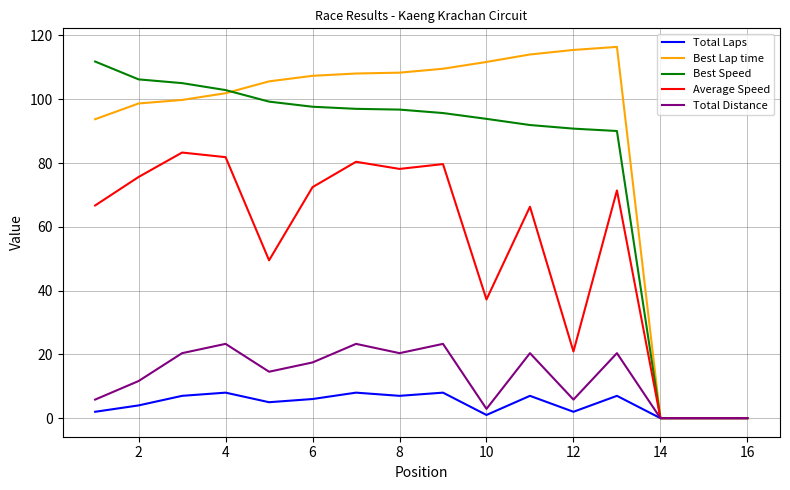

Does the chart display data point markers on the line(s)?

No